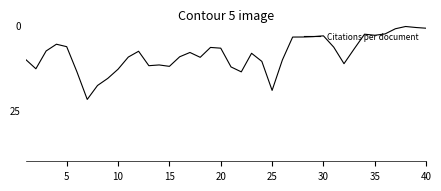

What is the maximum value shown in the chart?

21.9